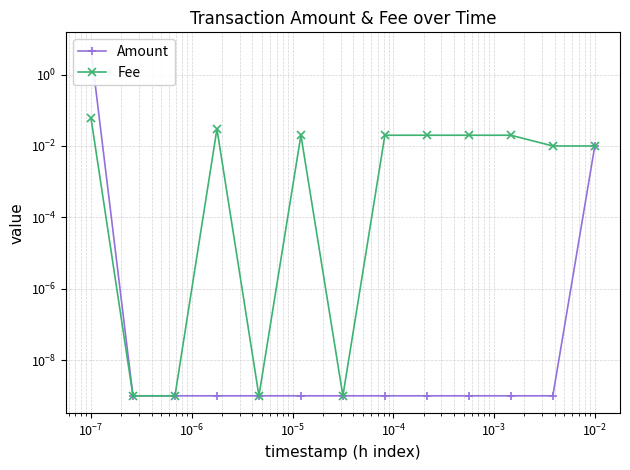

What is the difference between the maximum and minimum values in the Amount series?

5.0